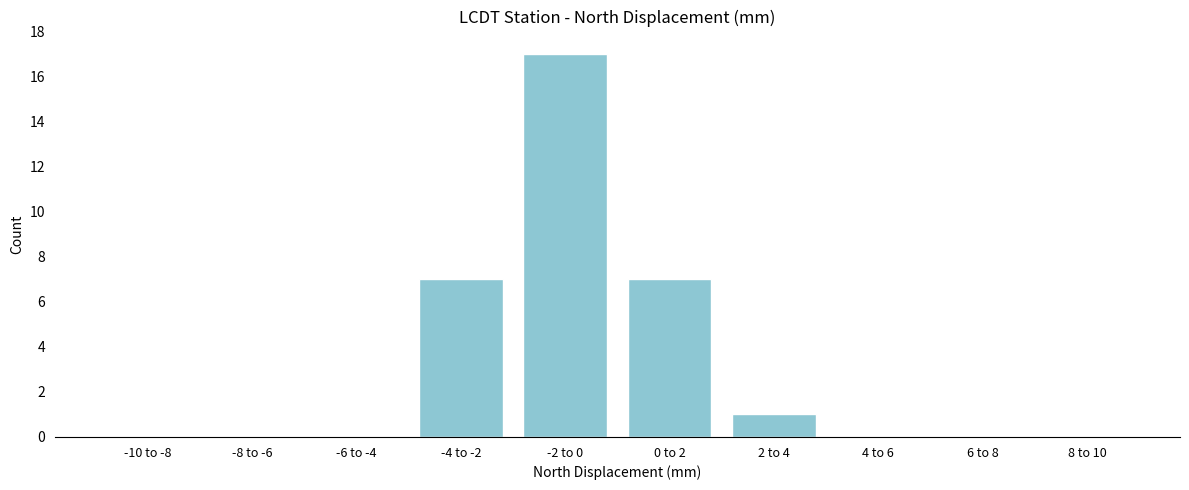

Reading left to right, what are all the values shown in this chart?

-10 to -8=0	-8 to -6=0	-6 to -4=0	-4 to -2=7	-2 to 0=17	0 to 2=7	2 to 4=1	4 to 6=0	6 to 8=0	8 to 10=0